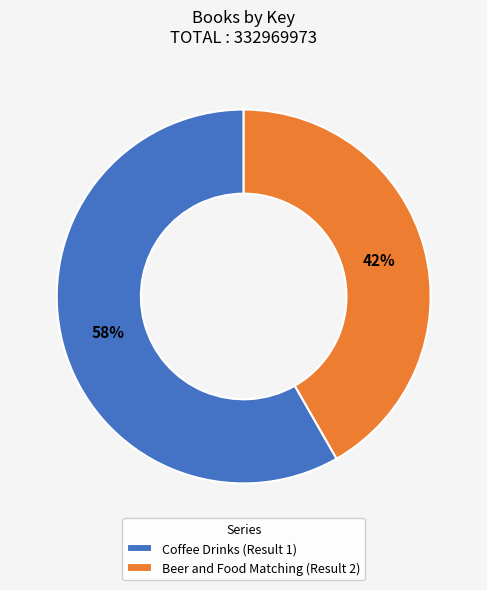

True or false: Coffee Drinks (Result 1) accounts for 58% of the total.

True